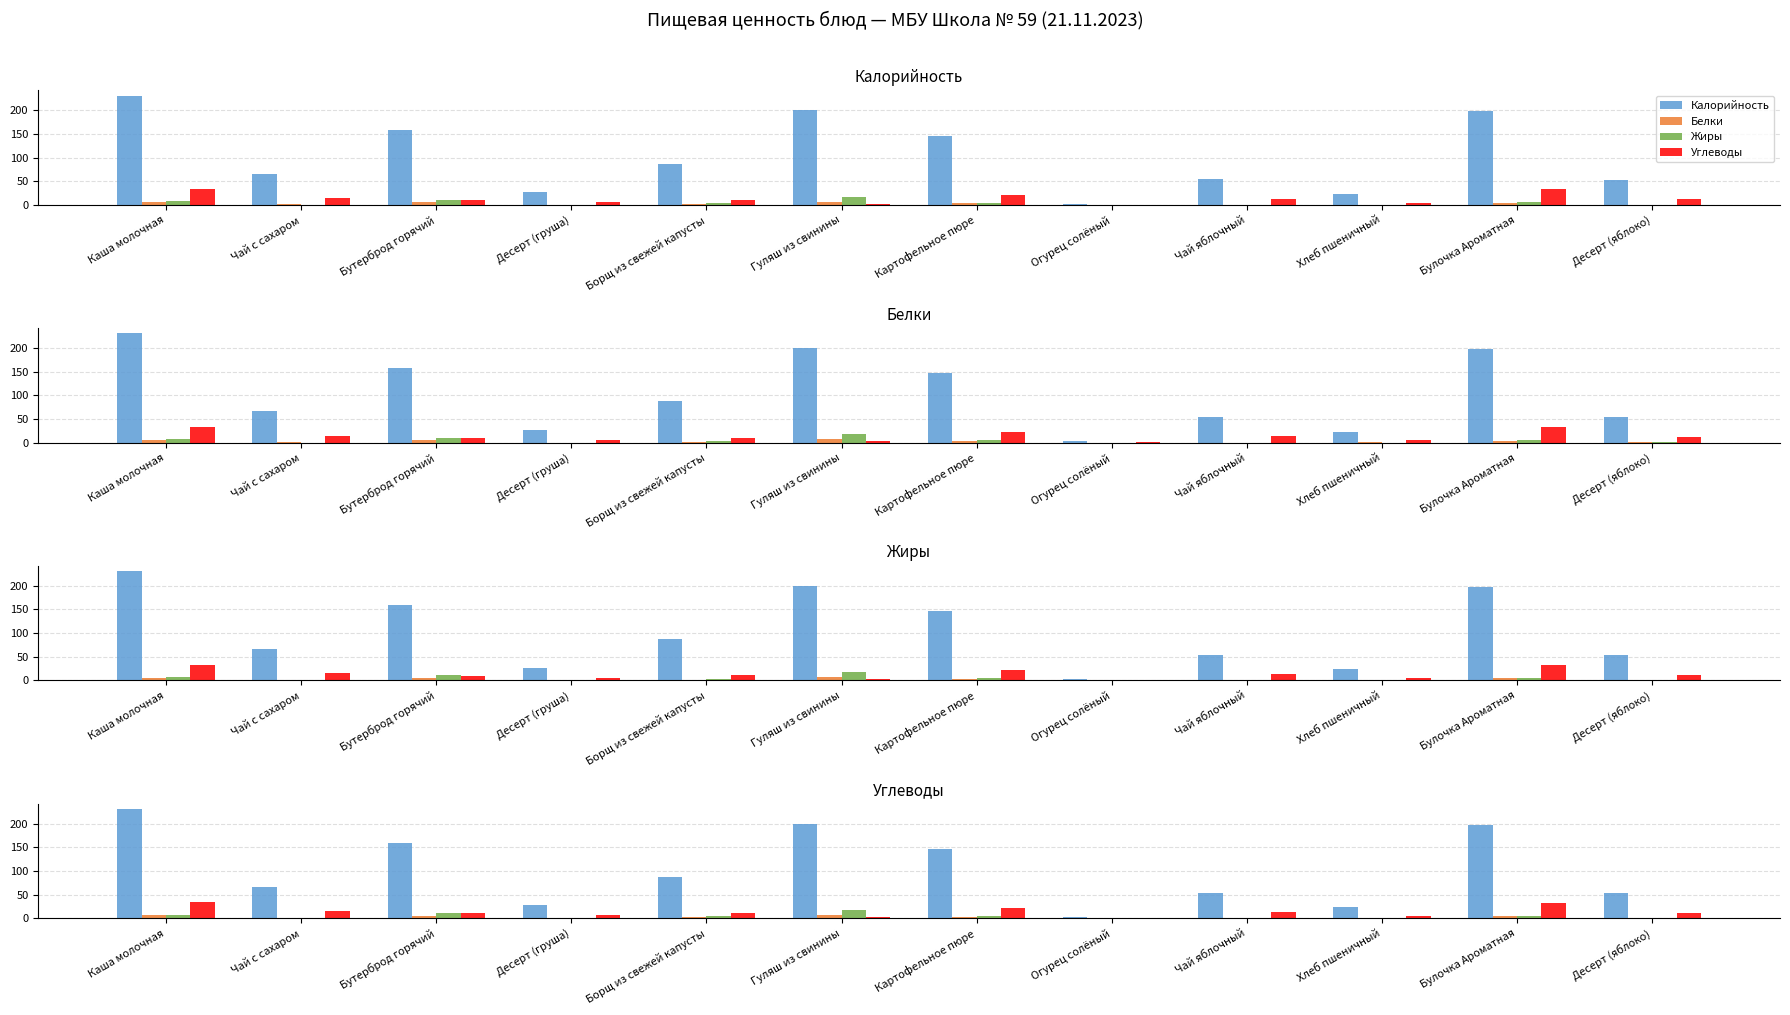

What is the difference between the highest and lowest values at Картофельное пюре?

143.0